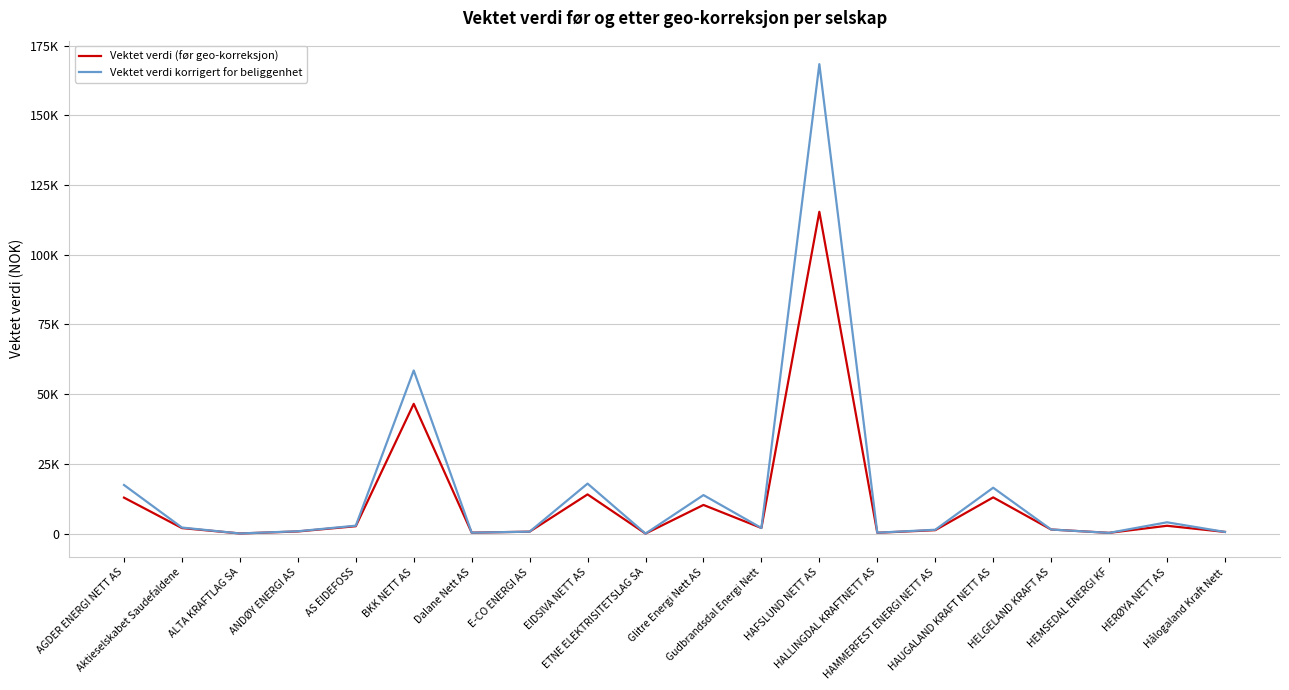

Is it true that Vektet verdi (før geo-korreksjon) equals 1774.9 at HAMMERFEST ENERGI NETT AS?

False